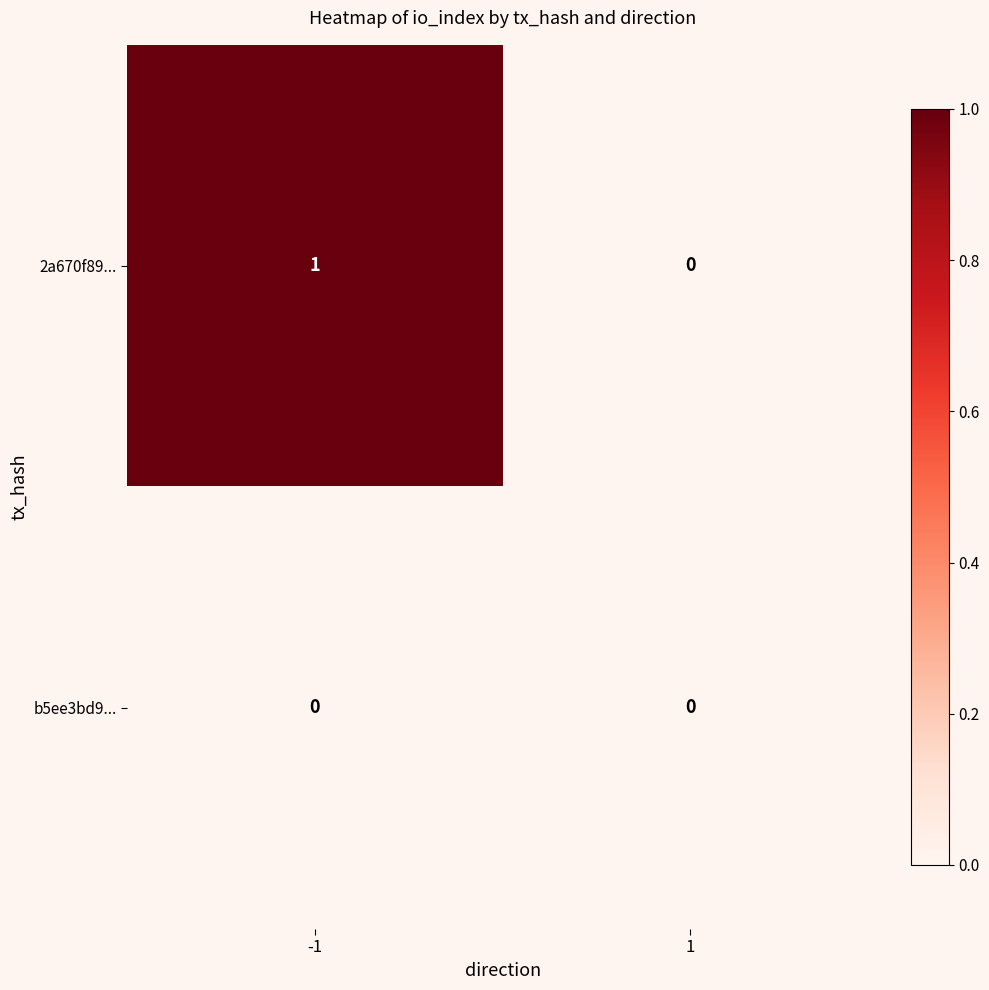

Which series changed the most between -1 and 1?

2a670f89...